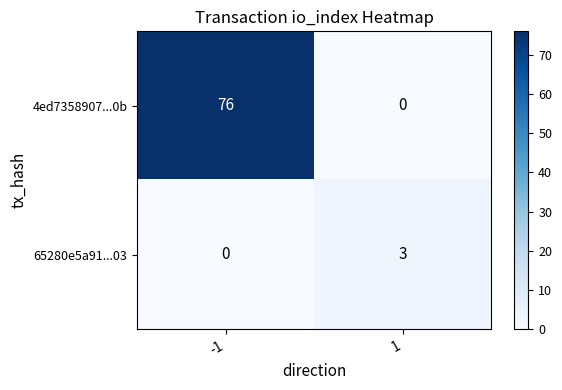

What is the maximum value shown in the chart?

76